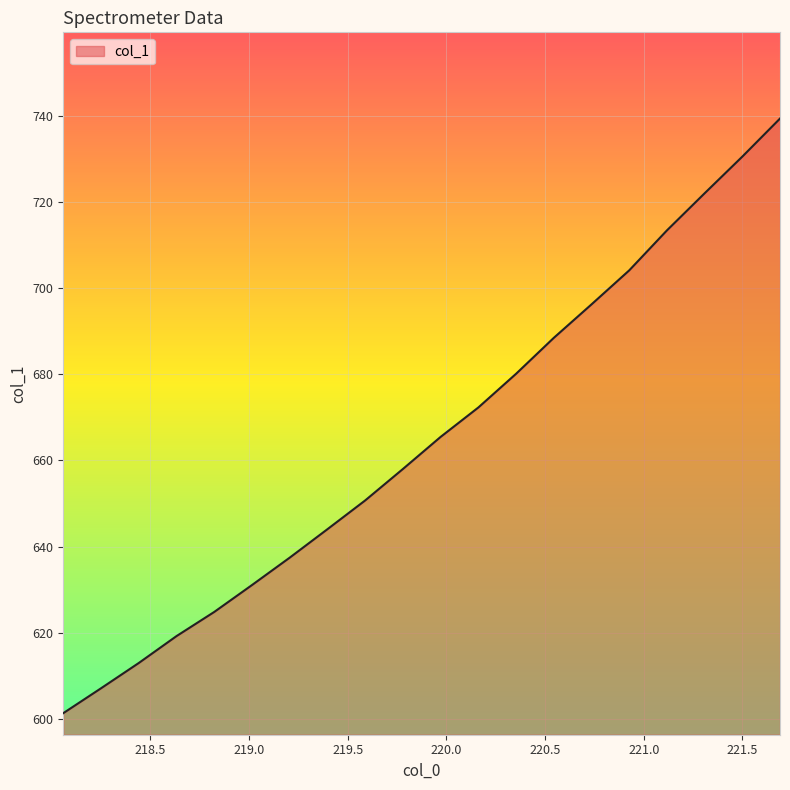

What is the difference between the maximum and minimum values?

137.9